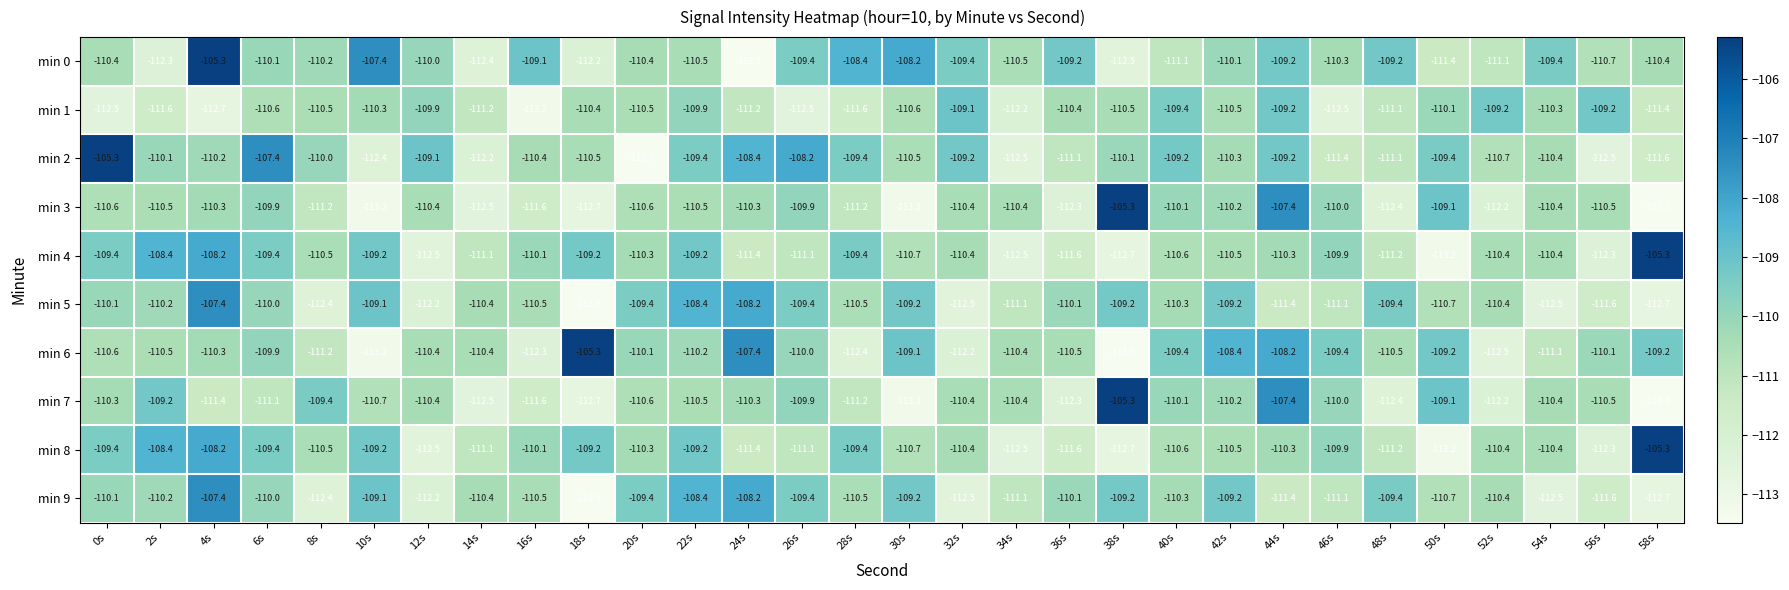

What value does the min 1 series have at 12s?

-109.9